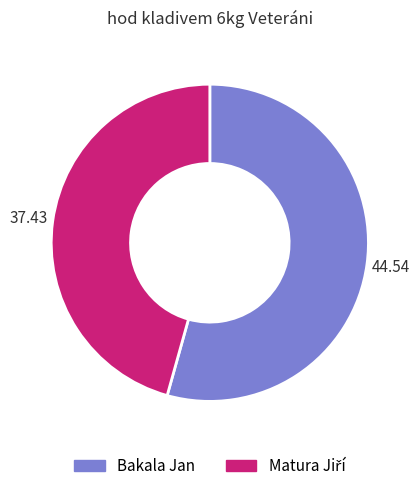

What is the largest slice in the pie chart?

Bakala Jan